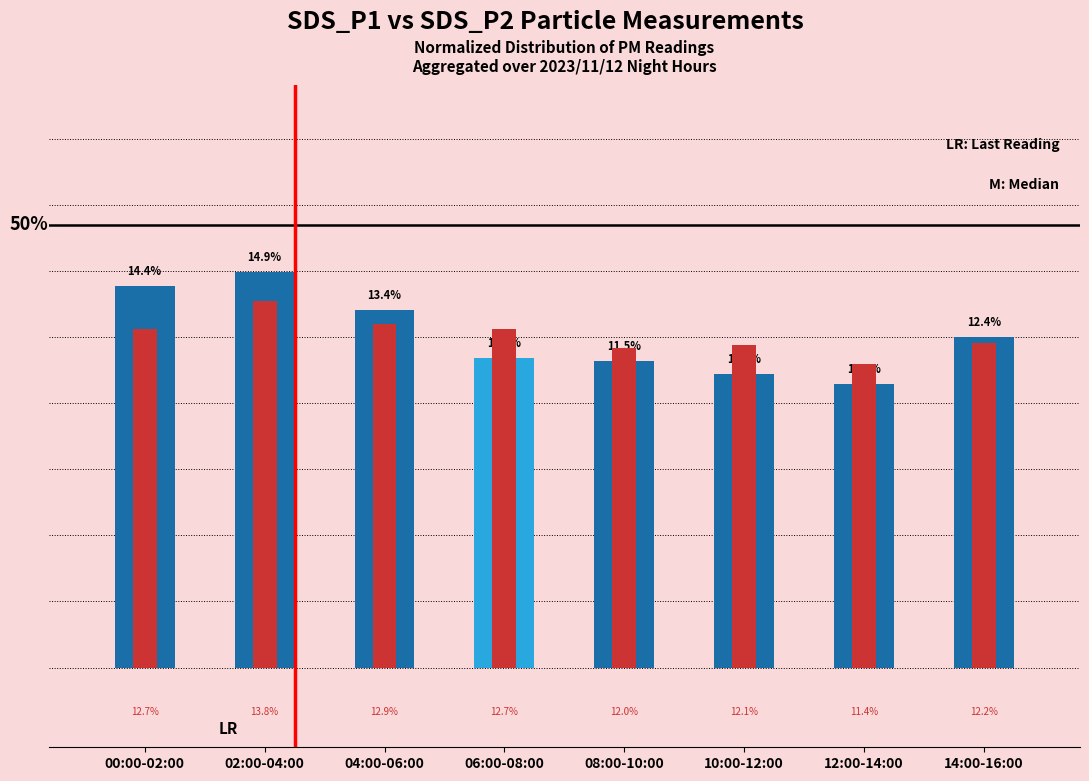

At which category does the chart reach its peak across all series?

02:00-04:00